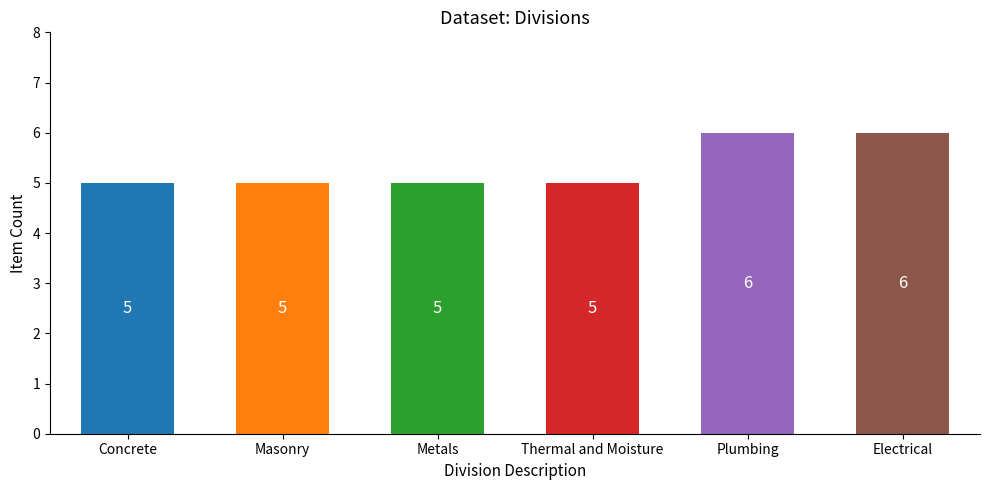

Reading left to right, what are all the values shown in this chart?

5	5	5	5	6	6